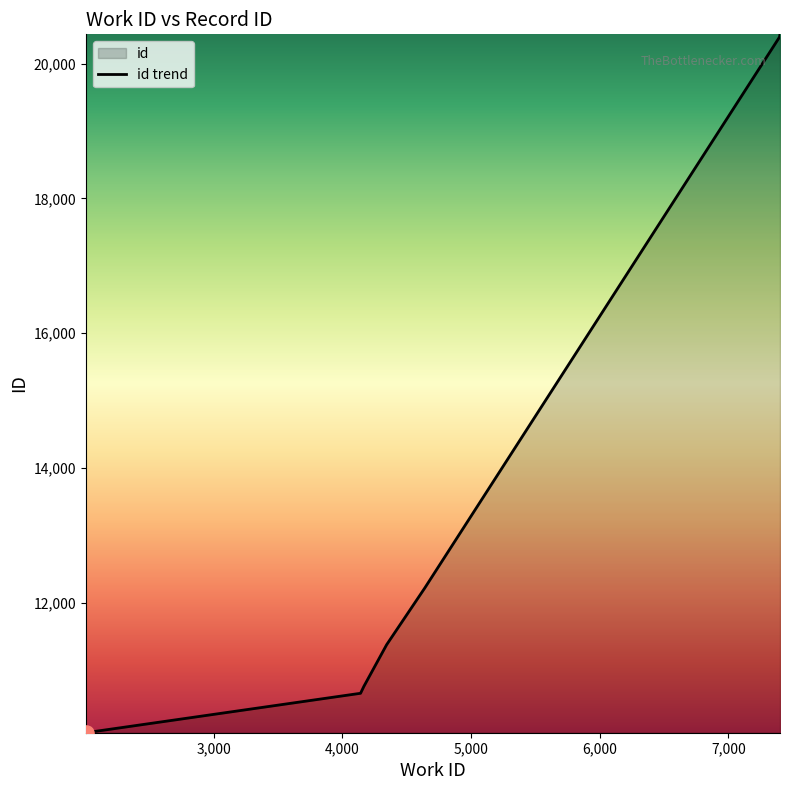

What is the change in value from 2006 to 7402?

+10361